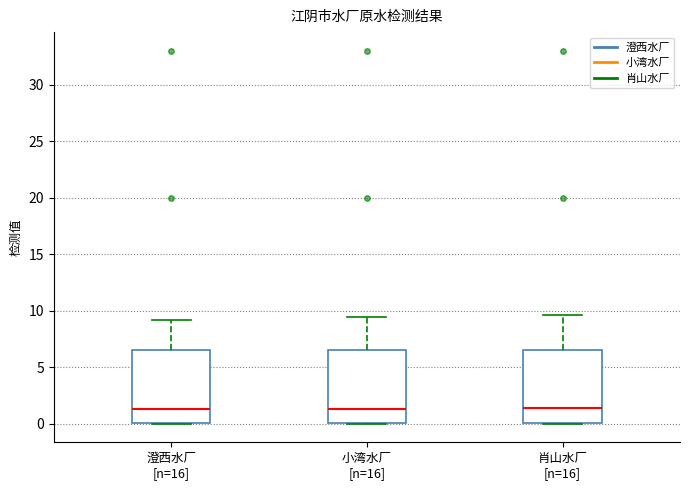

Where does the median line of the box for 小湾水厂 [n=16] sit on the y-axis? The values are not printed on the chart, so give them approximately, as read against the axis.

1.5